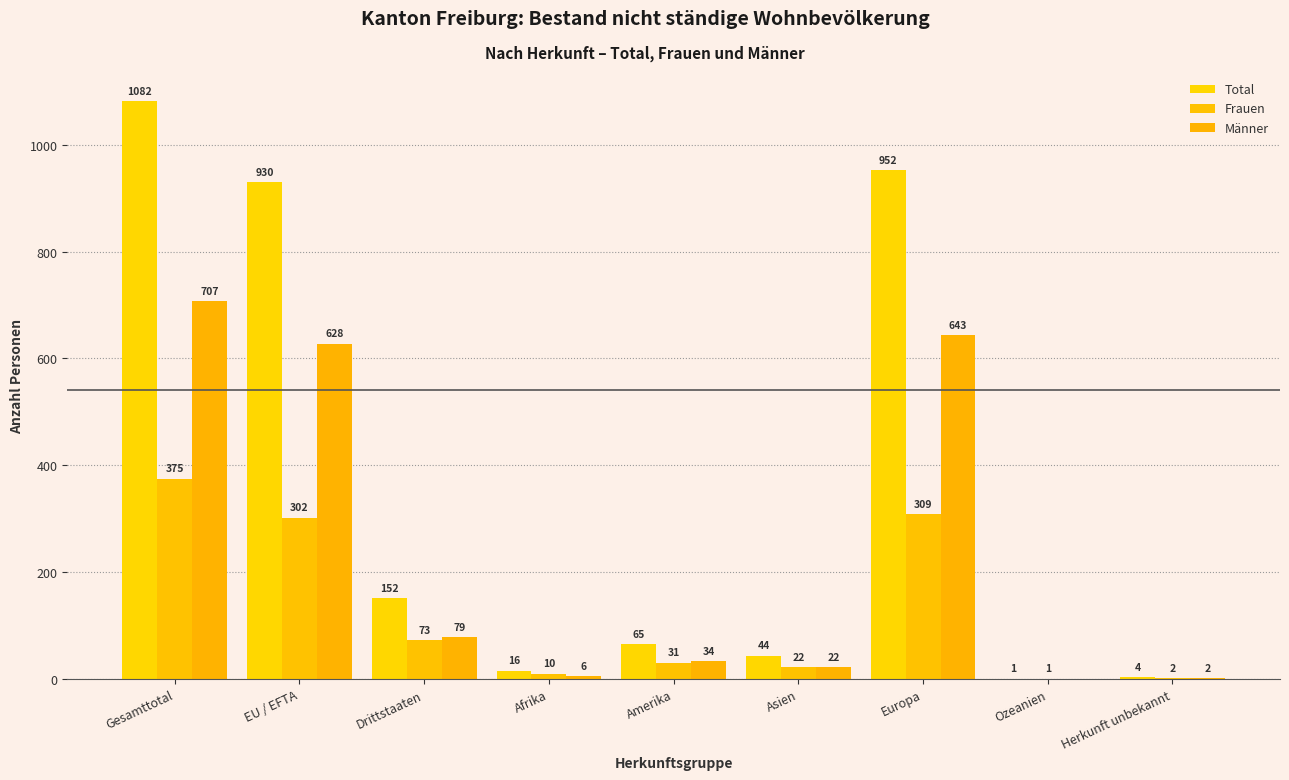

How many distinct data groups are displayed?

3